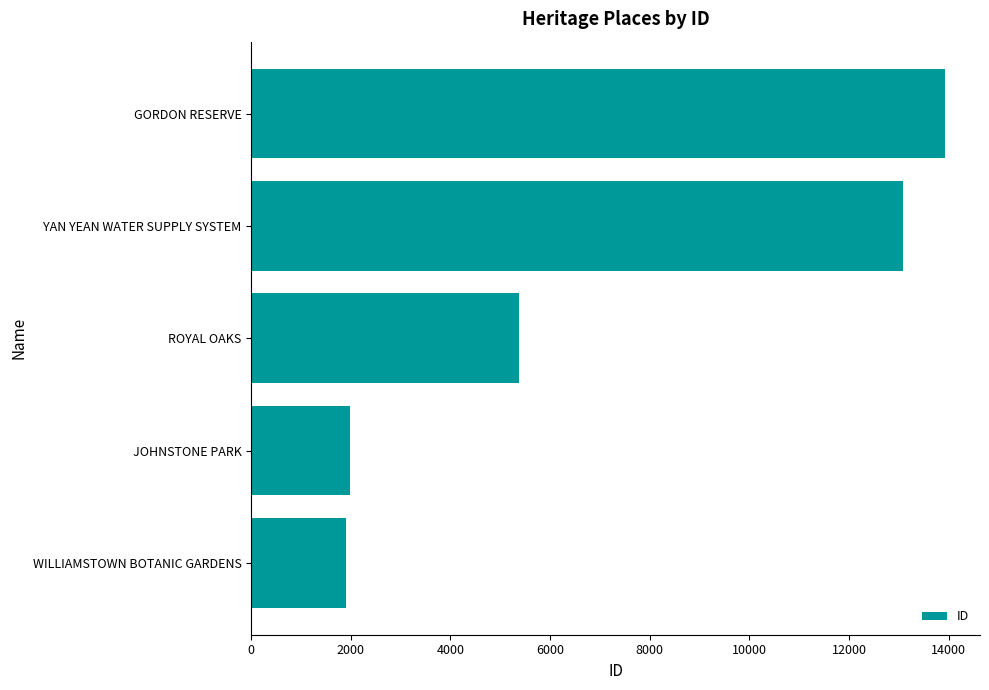

The chart shows a value of 5378 at ROYAL OAKS. True or false?

True